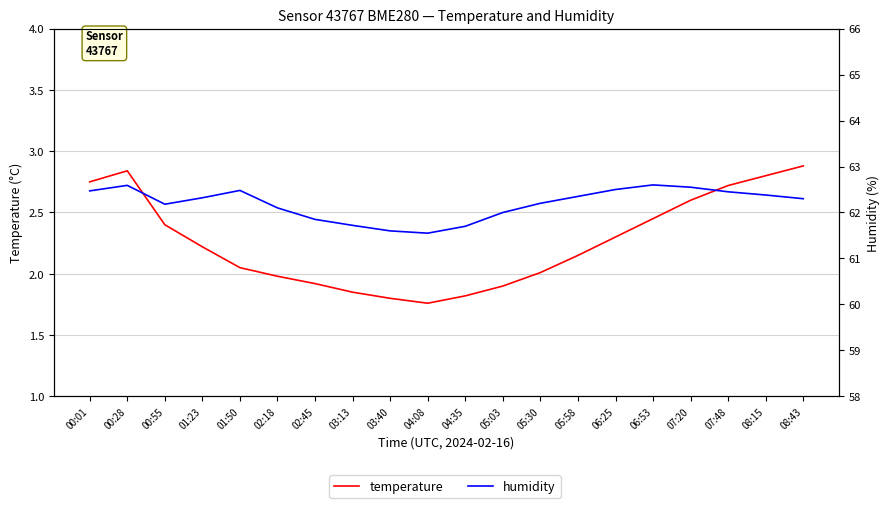

Where is temperature nearest to the value 2?

05:30